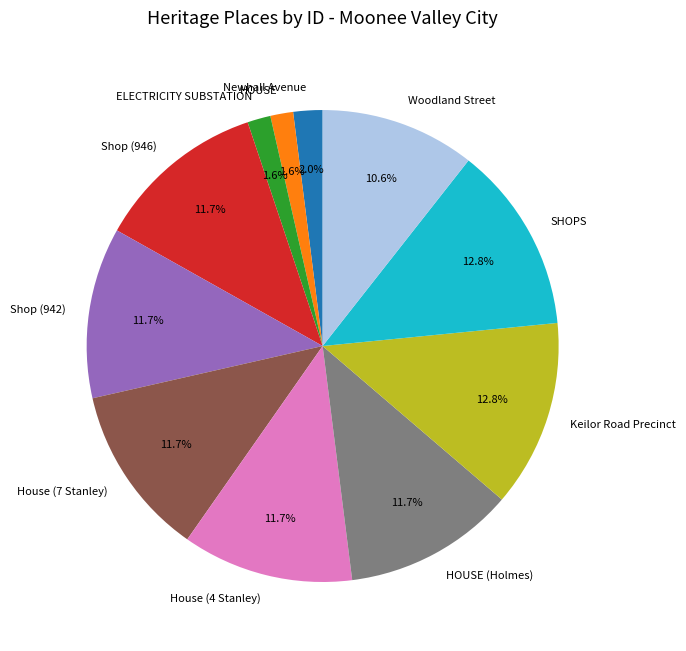

How much of the chart is everything except Keilor Road Precinct?

87.2%